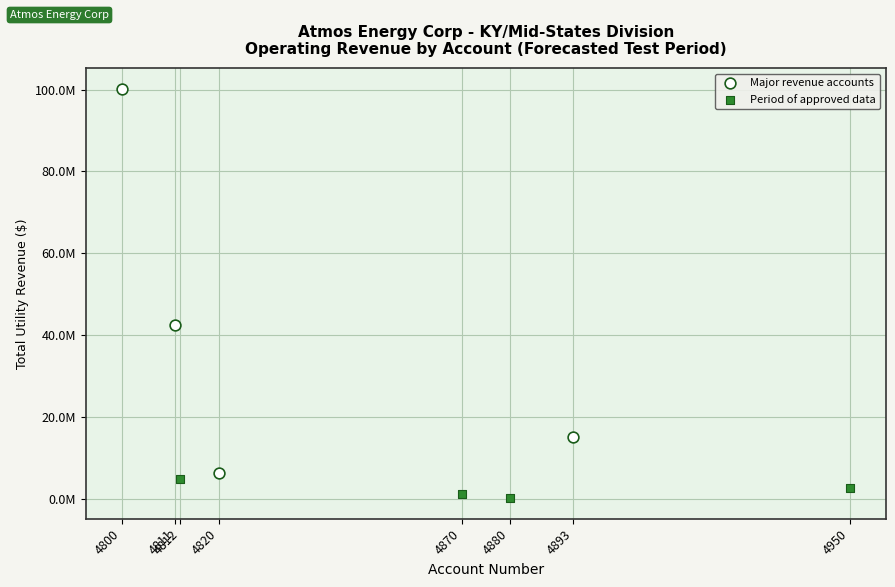

Which series has the largest Y range (max minus min)?

Major revenue accounts